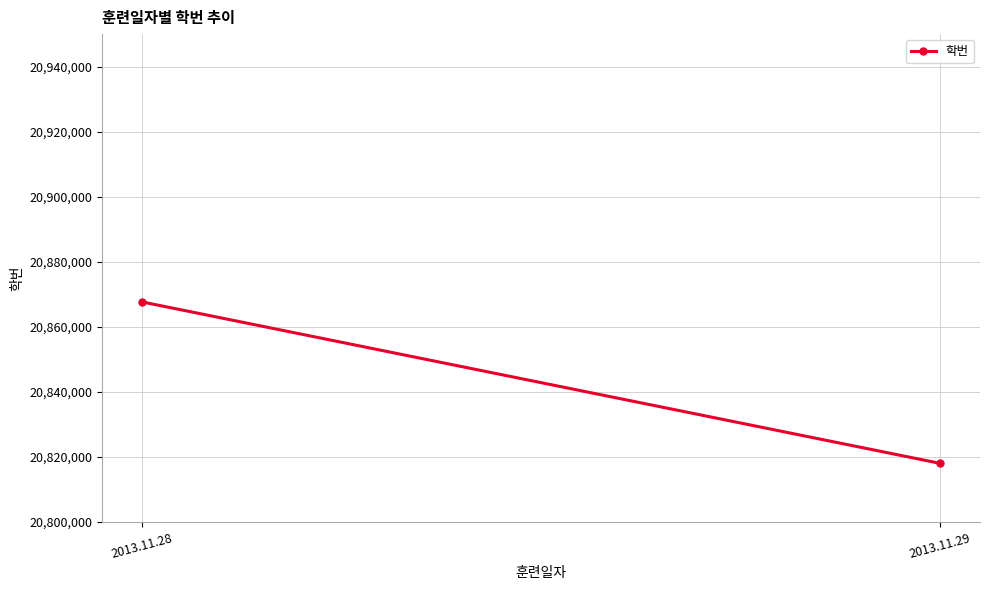

True or false: the data shows 20867644.5 at 2013.11.28.

True